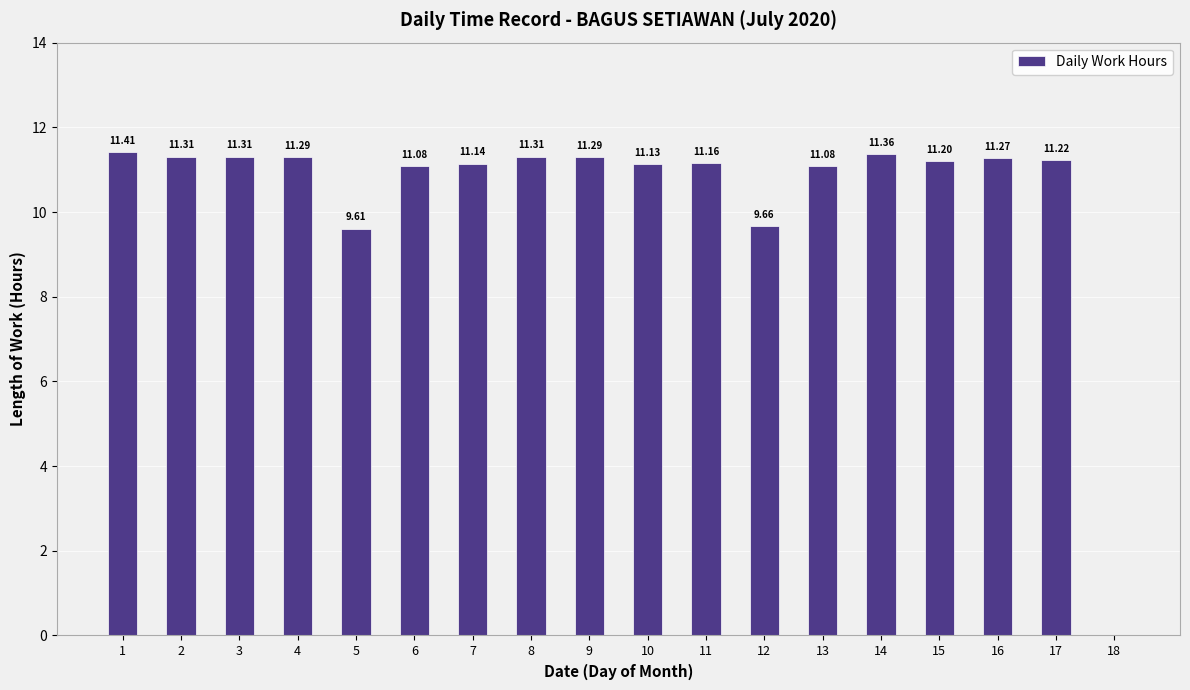

Approximately how many times larger is the value at 7 compared to 9?

1.0